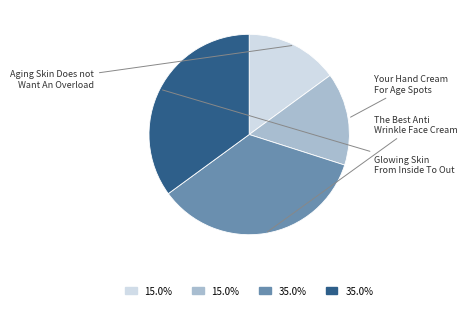

To the nearest percent, what is the difference between the Your Hand Cream For Age Spots and Glowing Skin From Inside To Out slice percentages?

20%